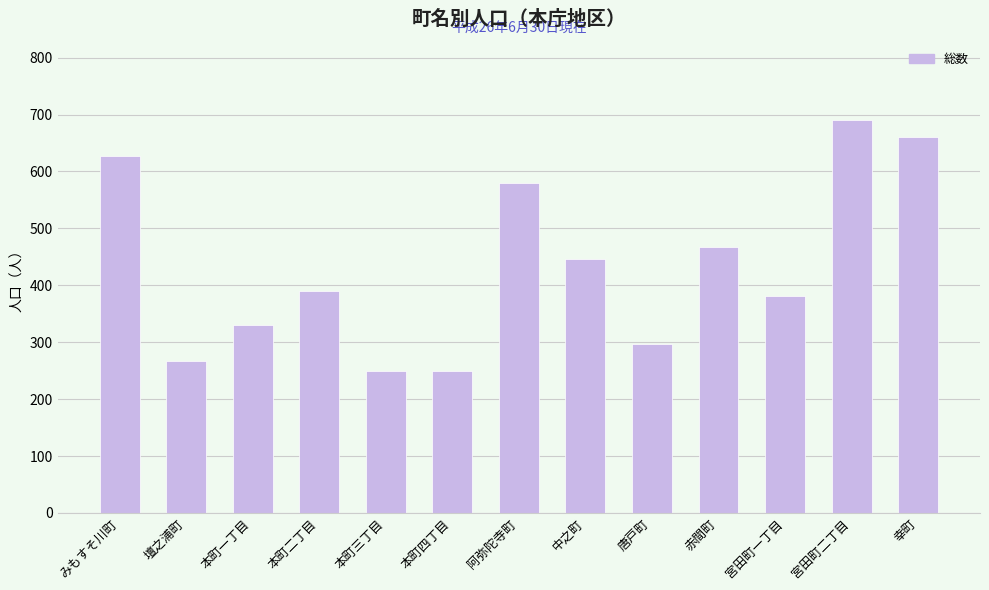

What is the difference between the values at みもすそ川町 and 赤間町?

160